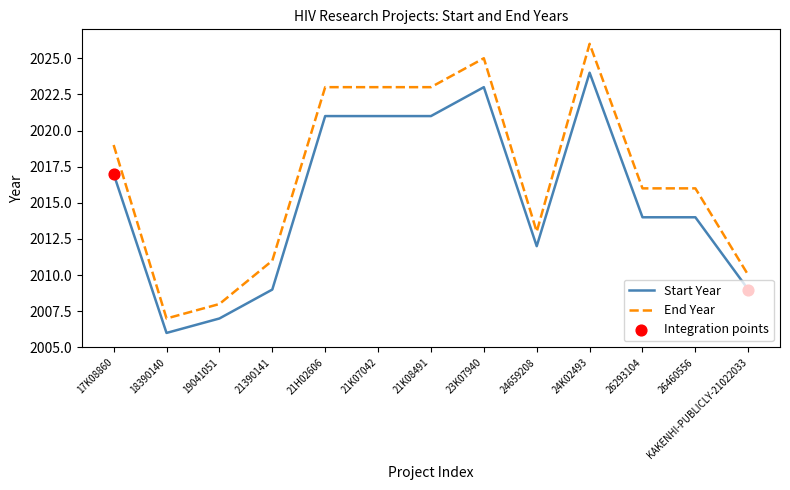

What is the total value across all series at 24K02493?

4050